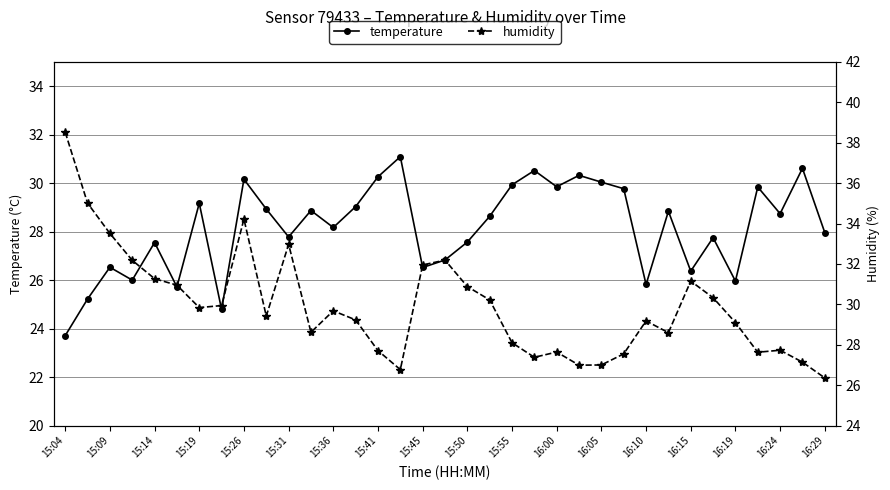

Reading right to left, extract all data points from this chart.

temperature: 28.0	30.6	28.7	29.8	26.0	27.8	26.4	28.8	25.8	29.8	30.0	30.3	29.9	30.5	29.9	28.6	27.6	26.8	26.5	31.1	30.3	29.0	28.2	28.9	27.8	28.9	30.2	24.8	29.2	25.7	27.6	26.0	26.5	25.2	23.7
humidity: 26.4	27.1	27.7	27.6	29.1	30.3	31.1	28.6	29.2	27.6	27.0	27.0	27.6	27.4	28.1	30.2	30.9	32.2	31.9	26.8	27.7	29.2	29.7	28.6	33.0	29.4	34.2	29.9	29.8	30.9	31.3	32.2	33.5	35.0	38.5